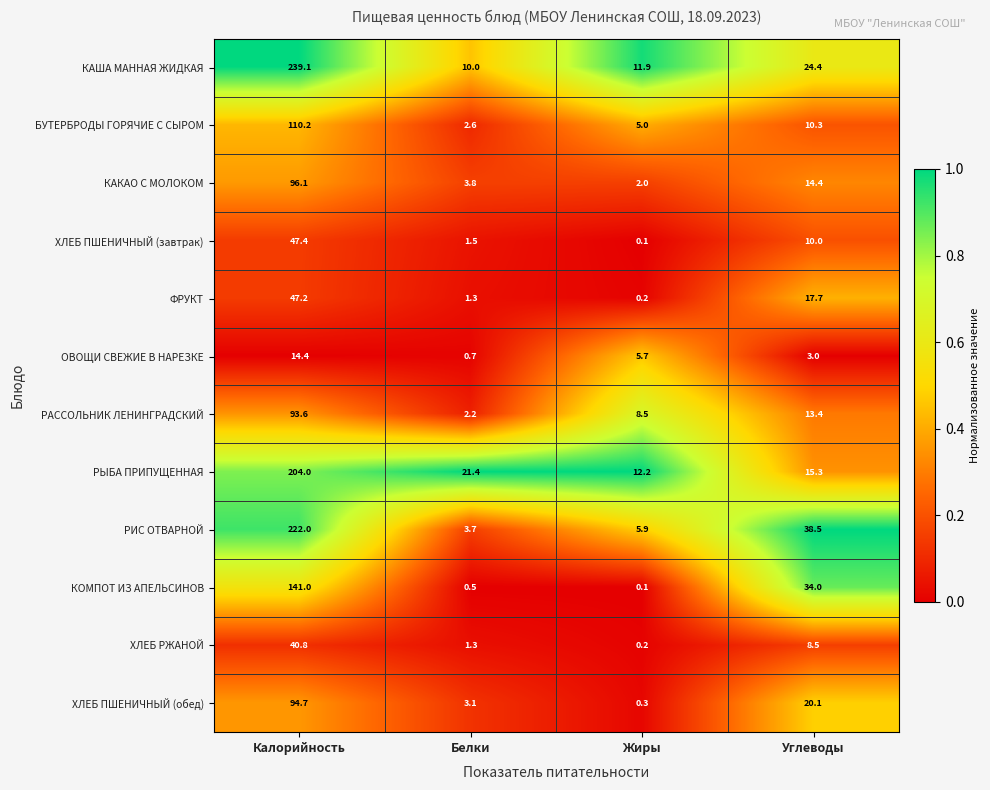

The РАССОЛЬНИК ЛЕНИНГРАДСКИЙ series shows 135.0 at Калорийность. True or false?

False